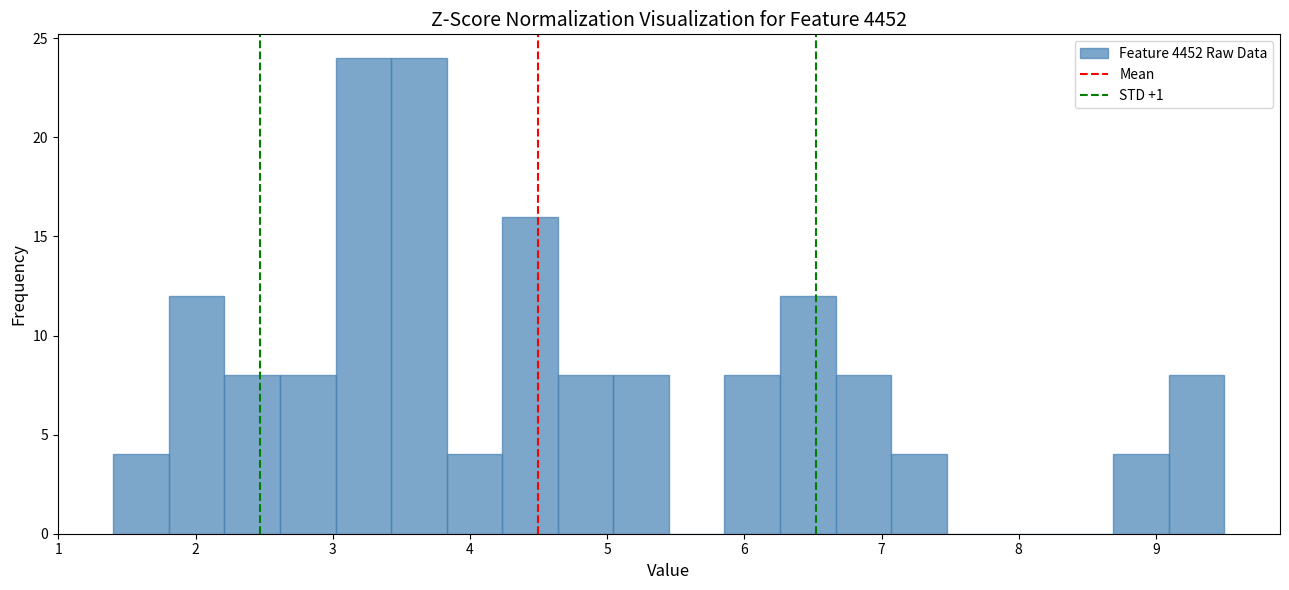

Reading left to right, transcribe this chart: for each bar, give the range it covers on the x-axis and its height. Neither the bar edges nor the heights are printed on the chart, so give them approximately, as read against the axes.

1.4 to 1.8: 4
1.8 to 2.2: 12
2.2 to 2.6: 8
2.6 to 3.0: 8
3.0 to 3.4: 24
3.4 to 3.8: 24
3.8 to 4.2: 4
4.2 to 4.6: 16
4.6 to 5.0: 8
5.0 to 5.5: 8
5.5 to 5.9: 0
5.9 to 6.3: 8
6.3 to 6.7: 12
6.7 to 7.1: 8
7.1 to 7.5: 4
7.5 to 7.9: 0
7.9 to 8.3: 0
8.3 to 8.7: 0
8.7 to 9.1: 4
9.1 to 9.5: 8